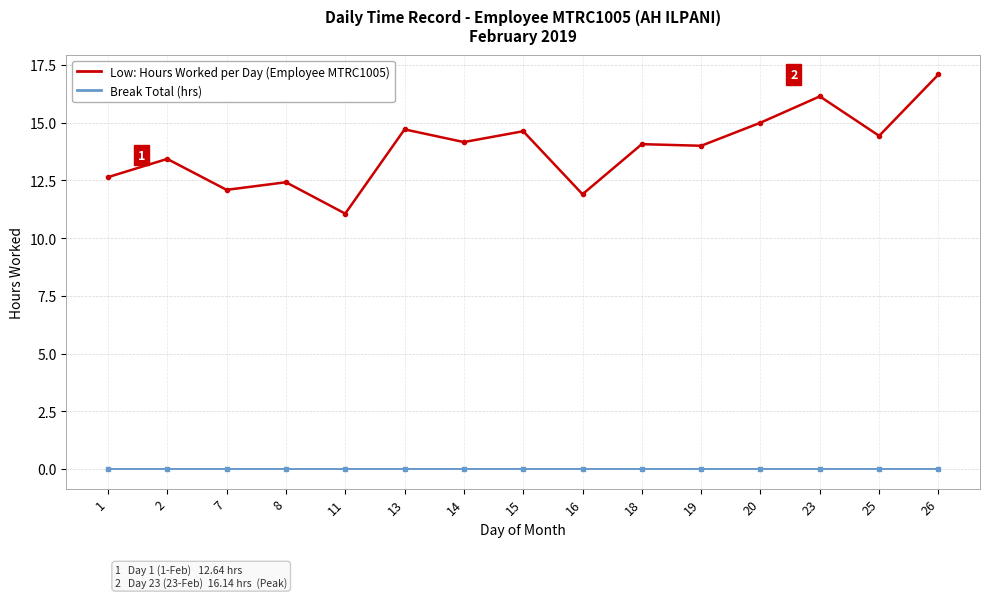

Does the chart have visible grid lines?

Yes